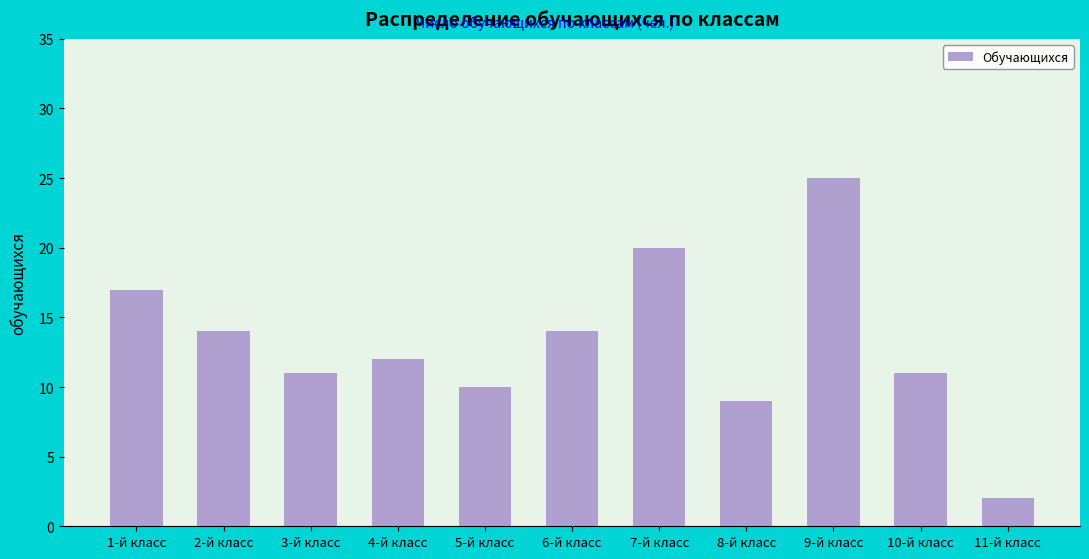

True or false: the data shows 3 at 4-й класс.

False